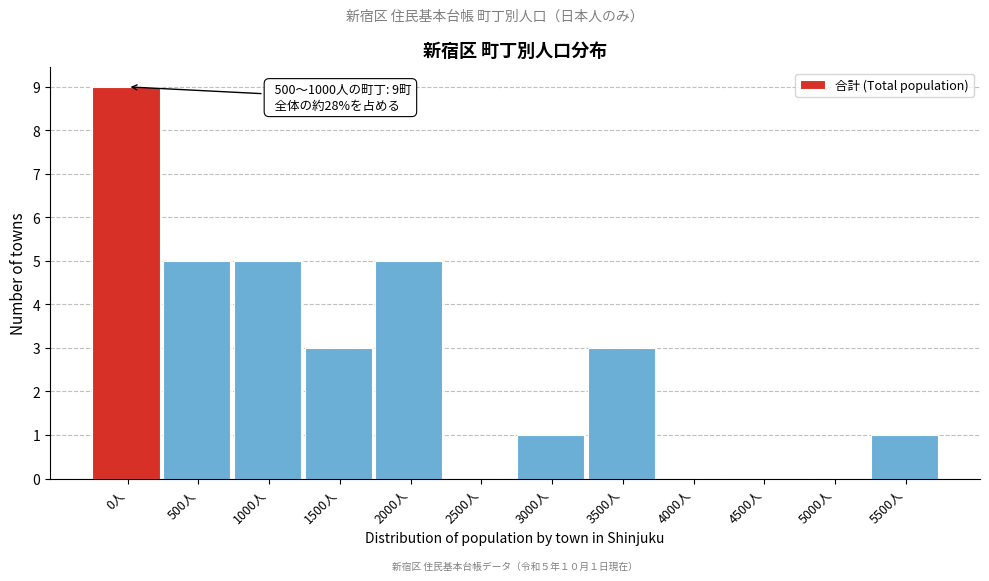

Reading right to left, list all the values displayed in this chart.

5500人=1	5000人=0	4500人=0	4000人=0	3500人=3	3000人=1	2500人=0	2000人=5	1500人=3	1000人=5	500人=5	0人=9